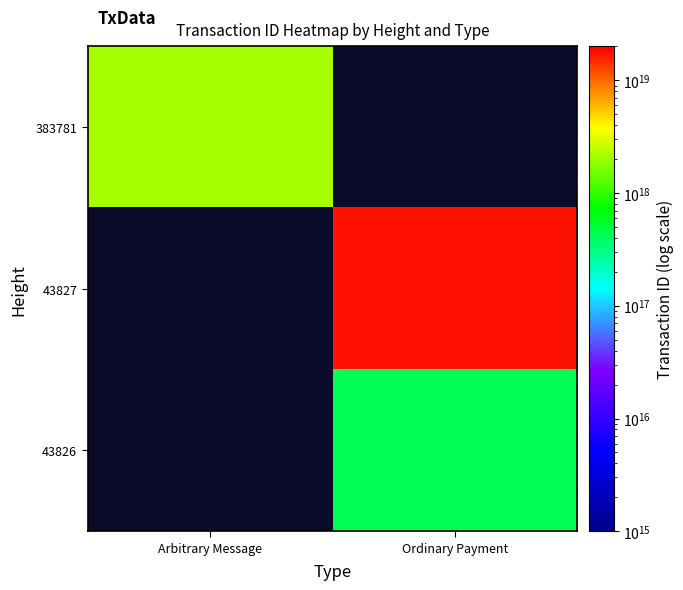

At how many categories does at least one series exceed 13173103538046820352?

1